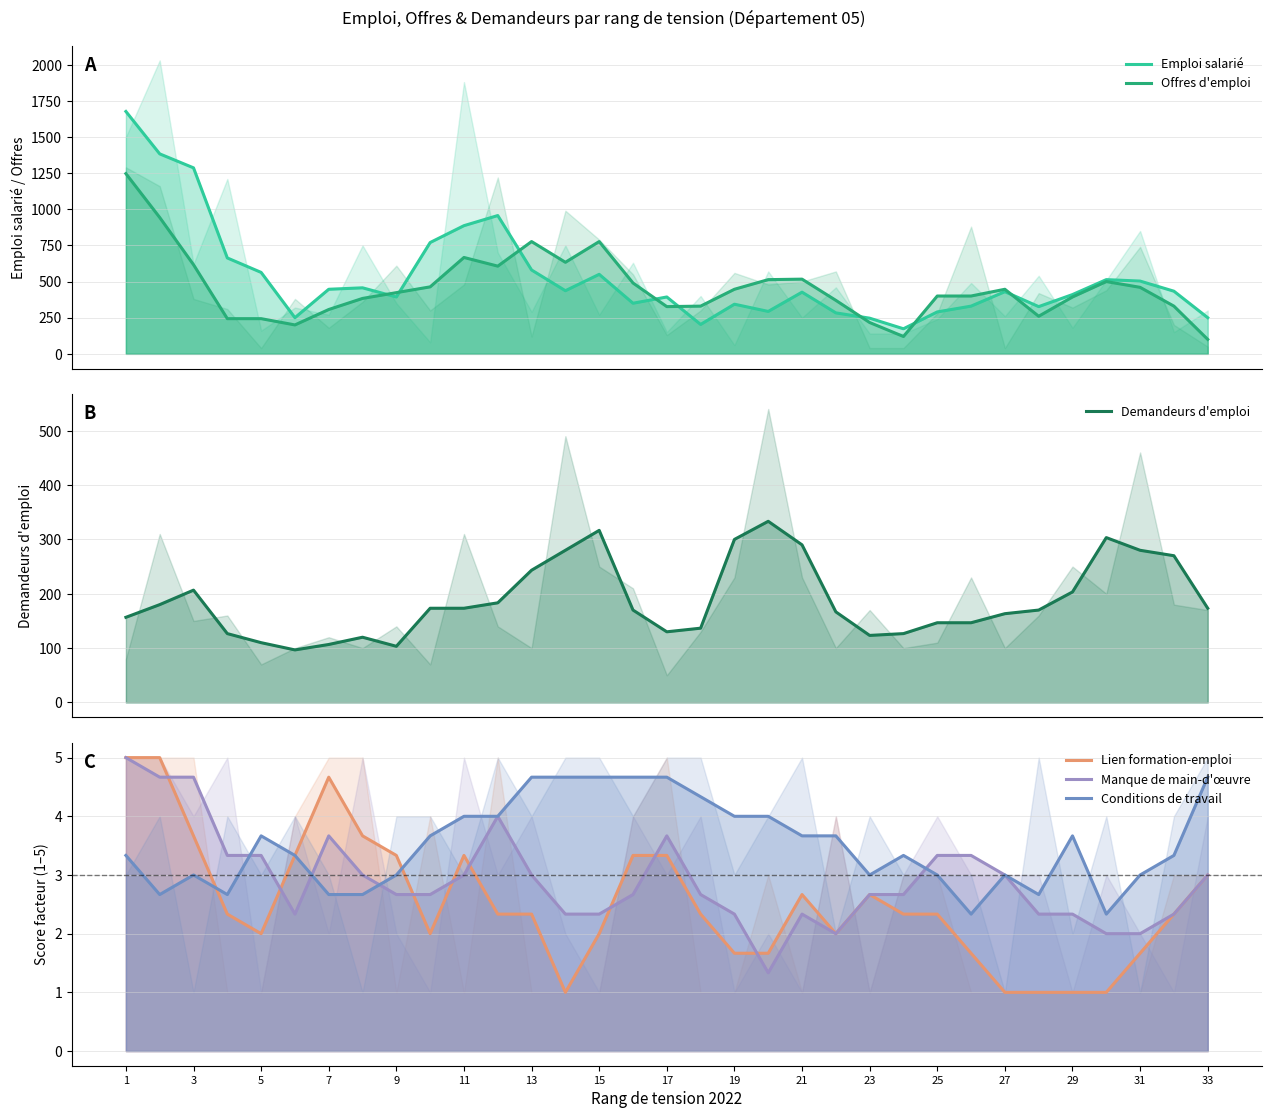

At which category is the sum across all series the highest?

1